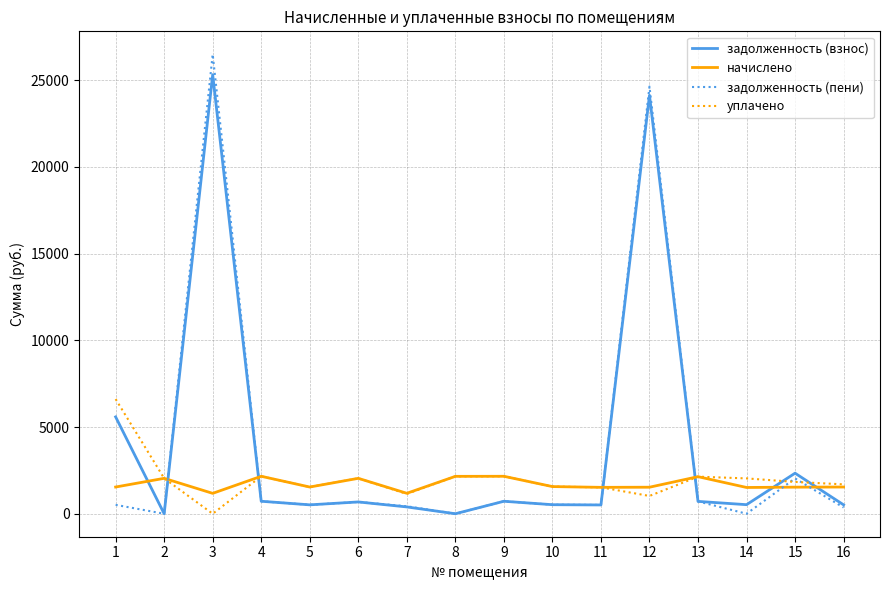

In задолженность (взнос), how many points are lower than both neighbors (excluding endpoints)?

5